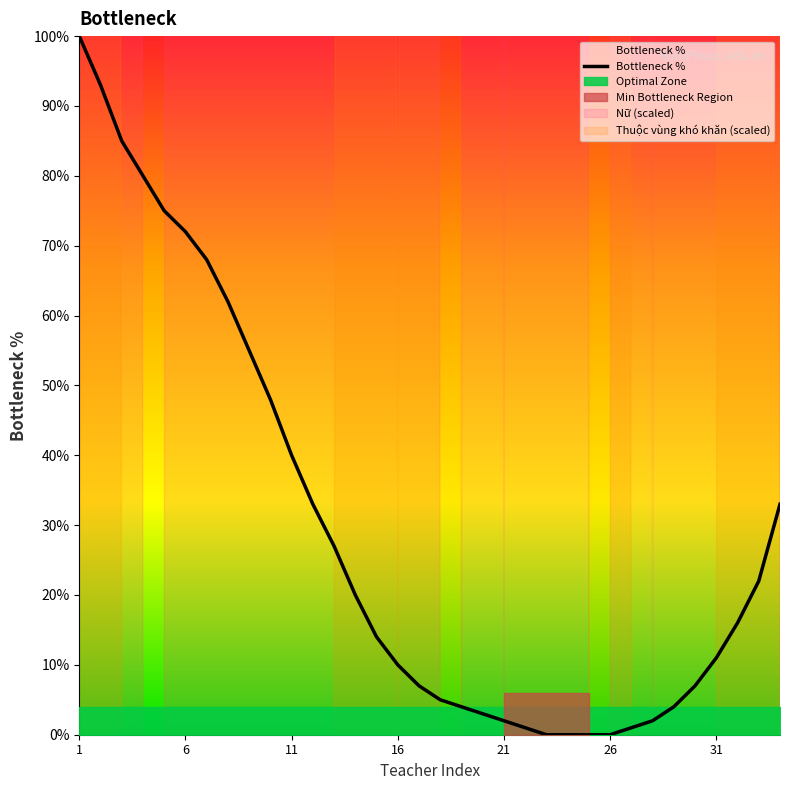

The Nữ series shows 0 at 30. True or false?

False